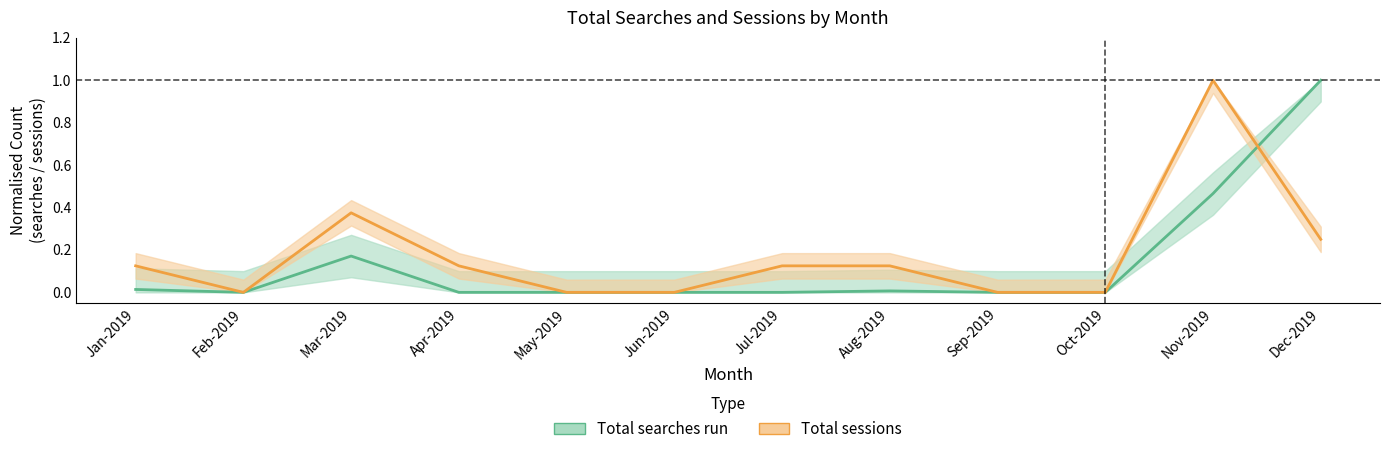

At which label does Total searches run reach its peak?

Dec-2019